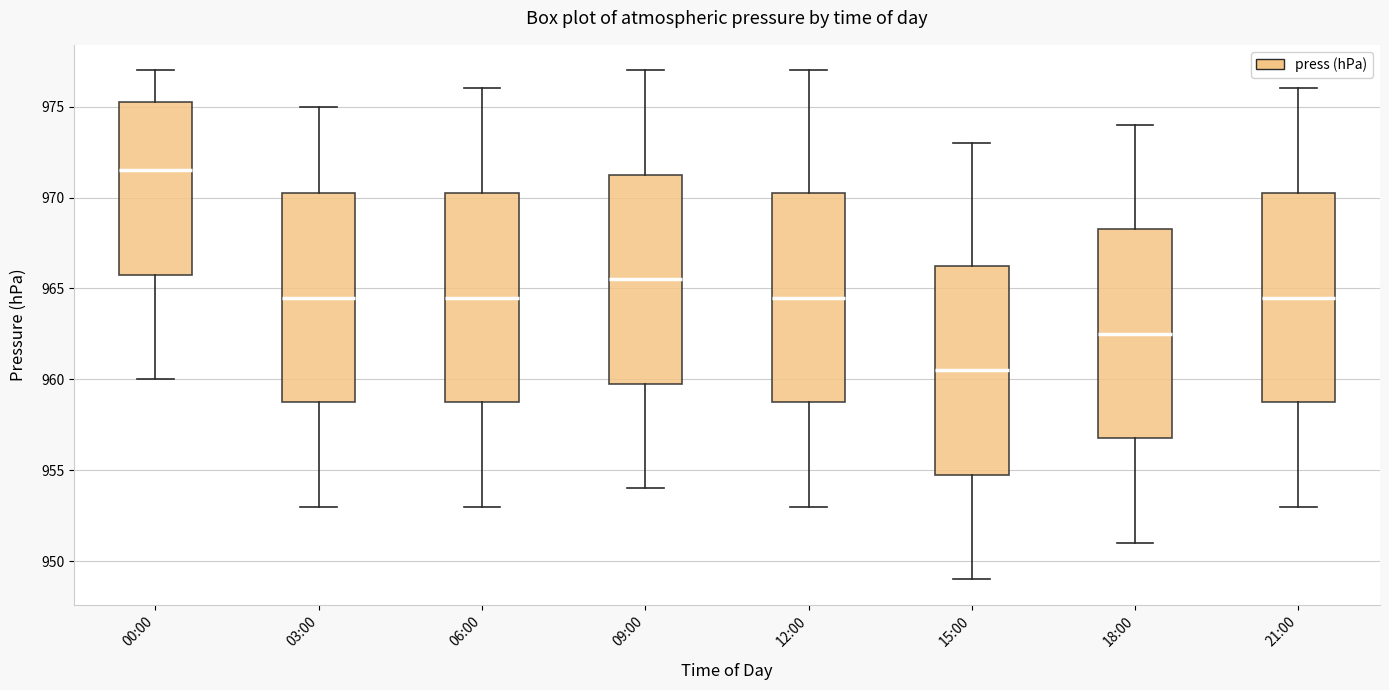

Which box's median line is the highest?

00:00